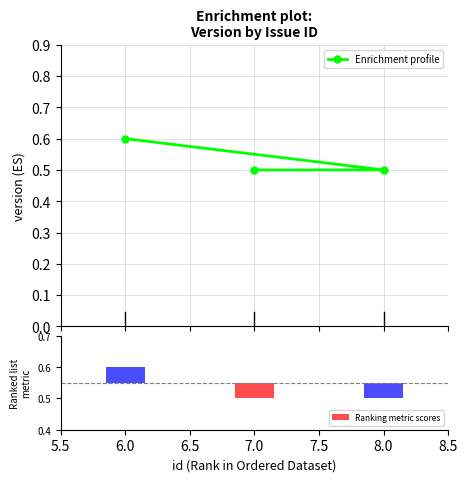

How many values are between 0 and 1?

3